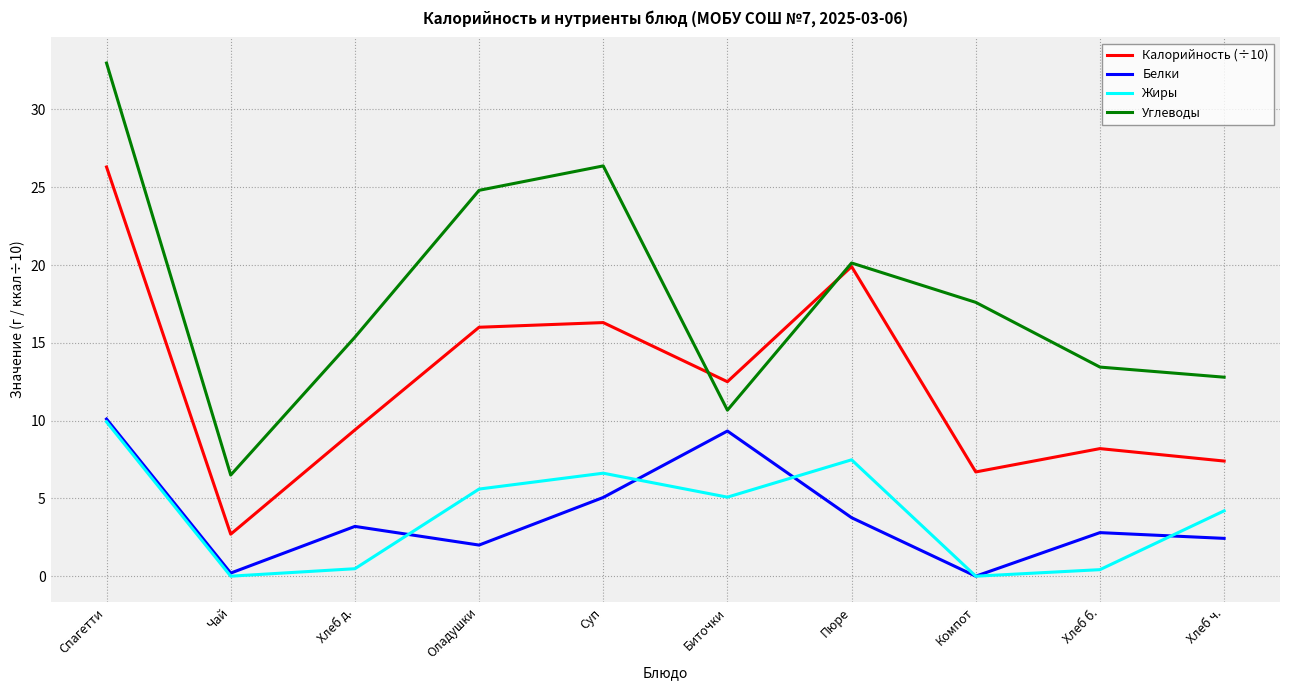

Where is the first local maximum for Жиры?

Суп